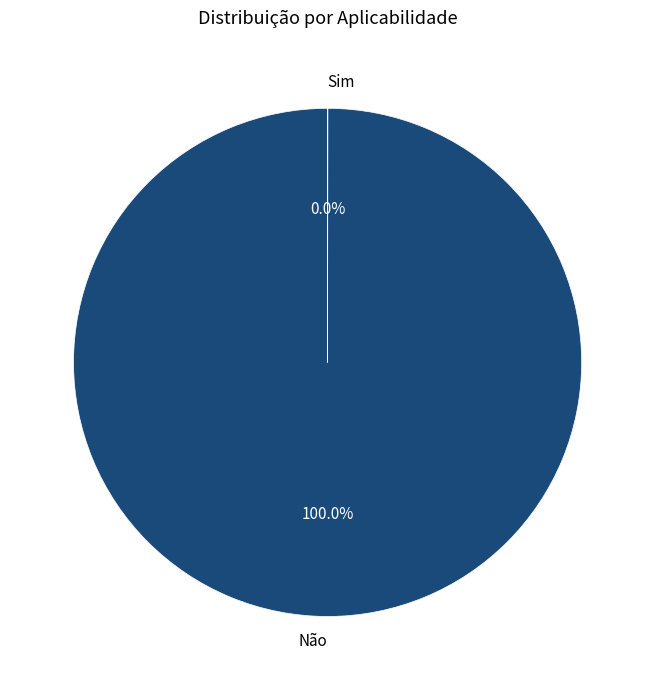

Is there any slice that represents more than half of the pie?

Yes